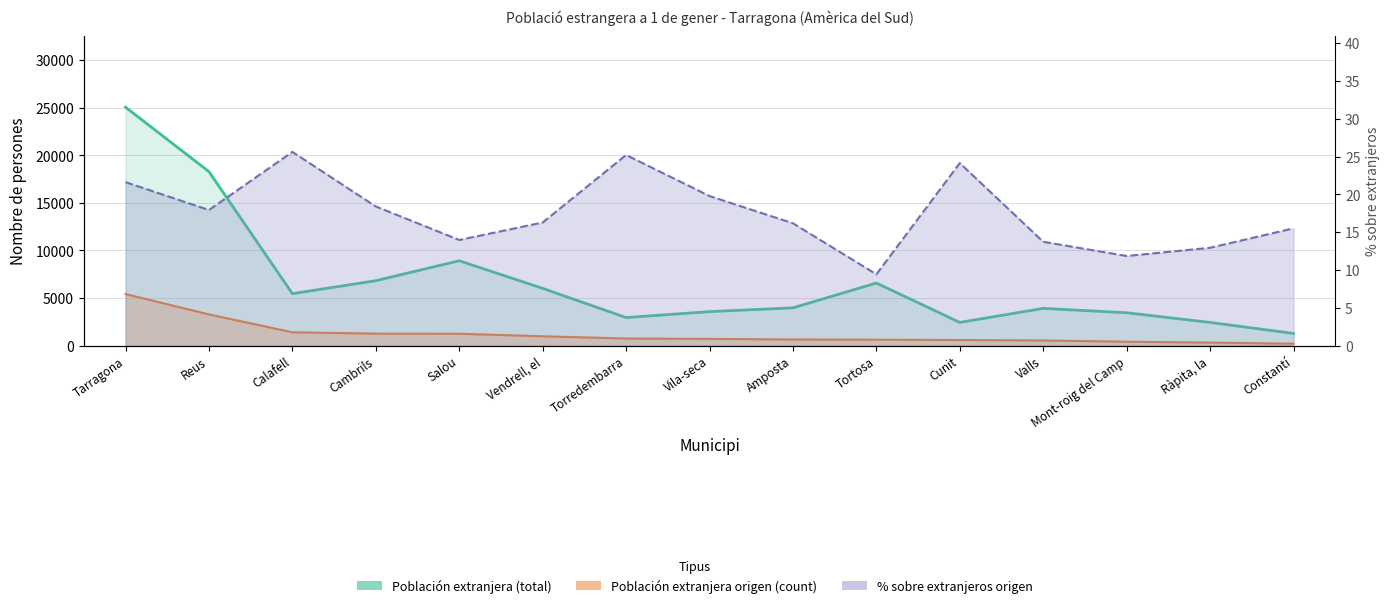

Is it true that % sobre extranjeros origen equals 19.8 at Vila-seca?

True